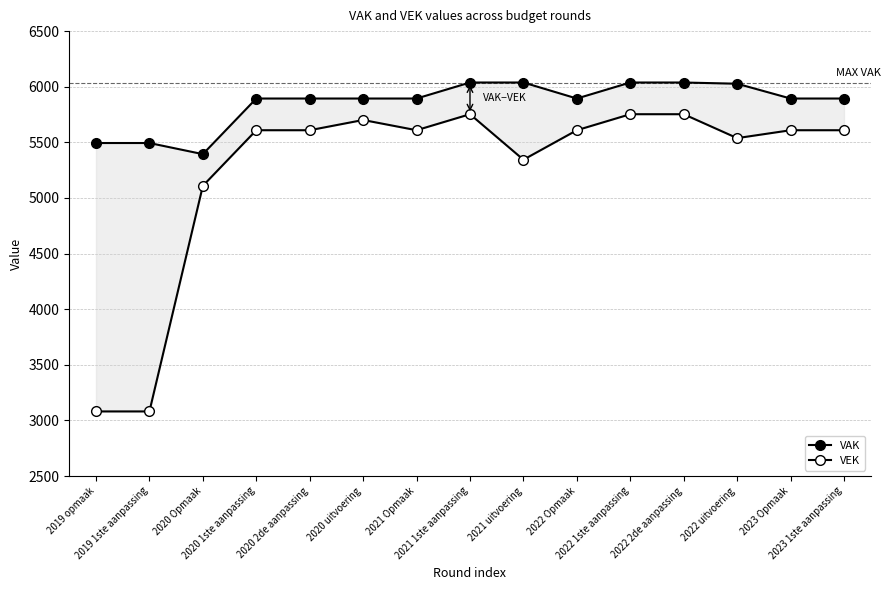

At which category does VEK reach its first local valley?

2021 Opmaak